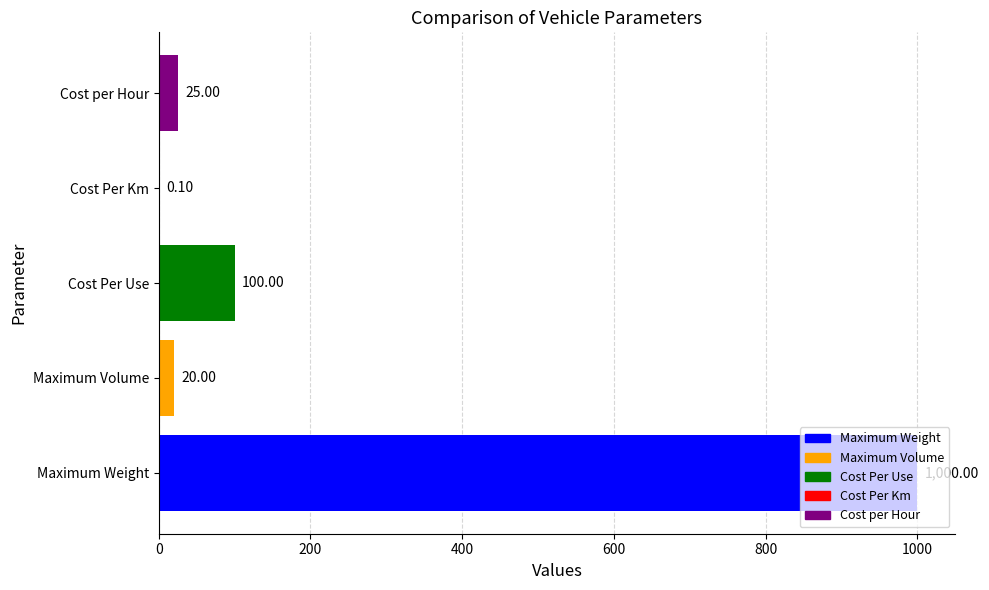

Which label corresponds to the largest value in the chart?

Maximum Weight